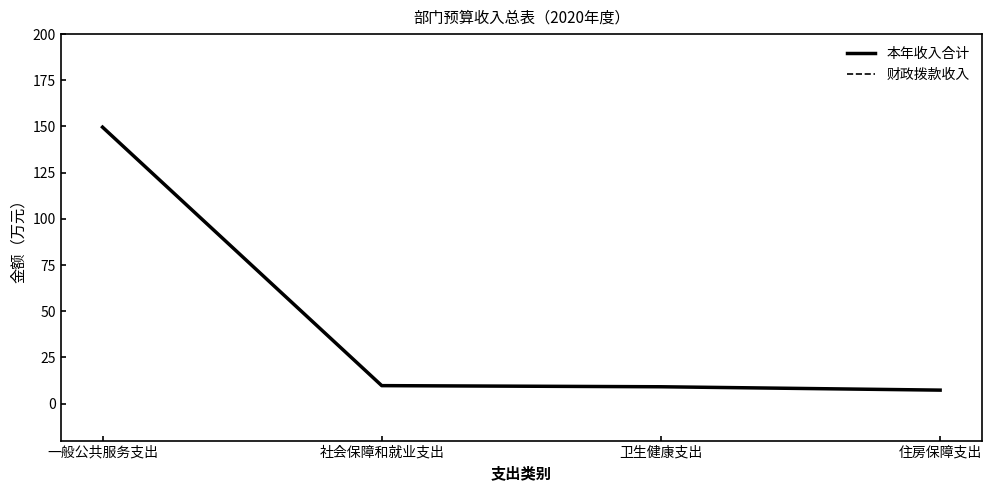

What is the greatest value displayed?

149.6